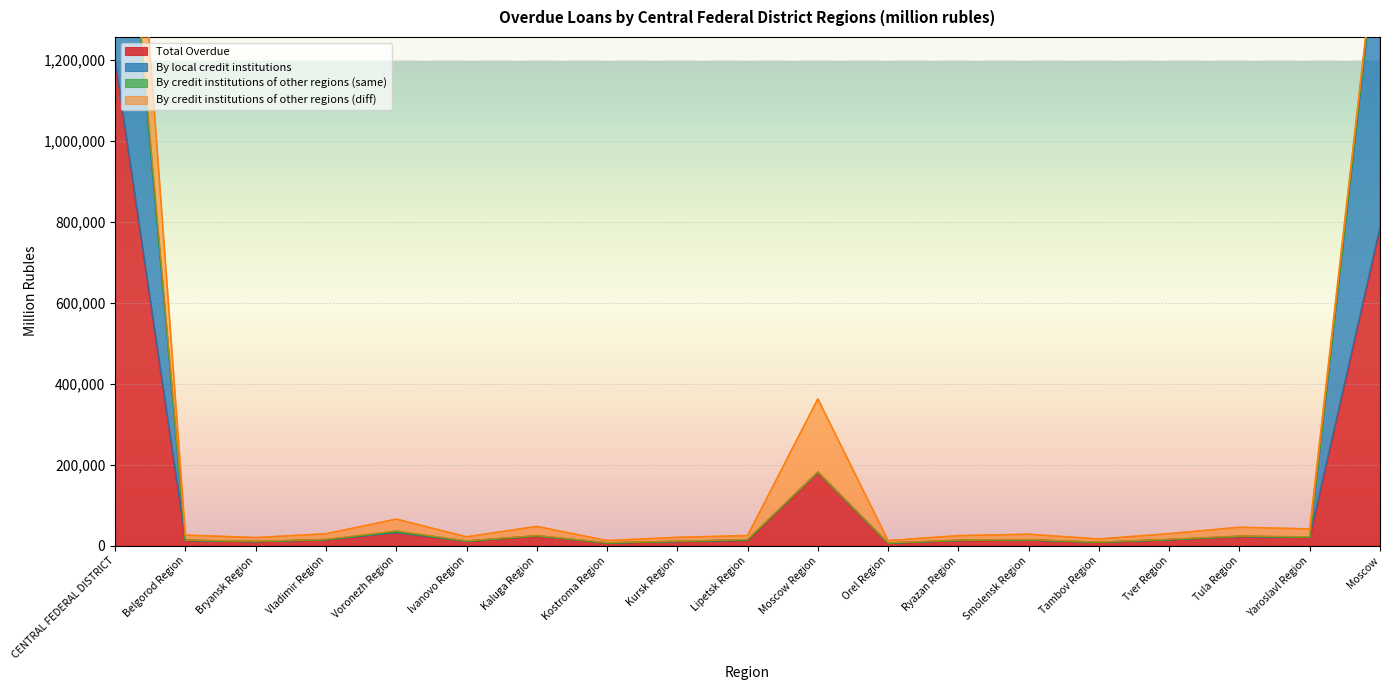

At which category is the sum across all series the highest?

CENTRAL FEDERAL DISTRICT